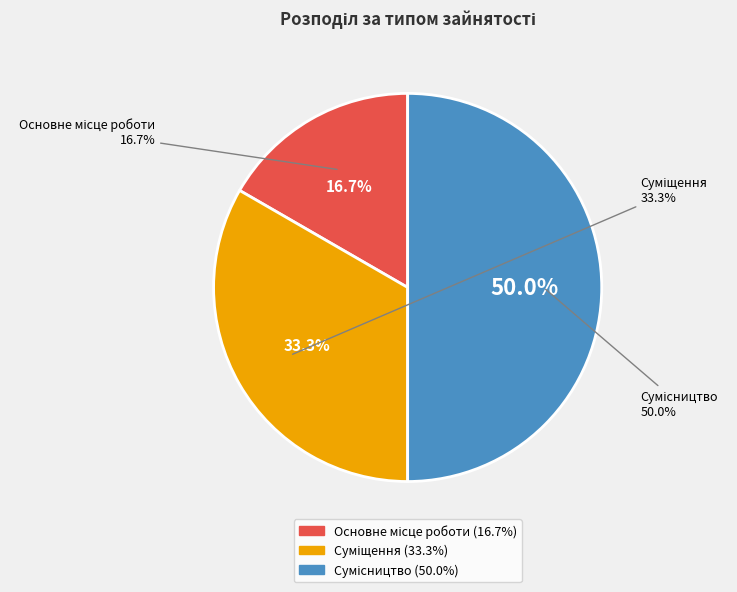

What is the ratio of the value at Сумісництво to the value at Основне місце роботи?

3.0